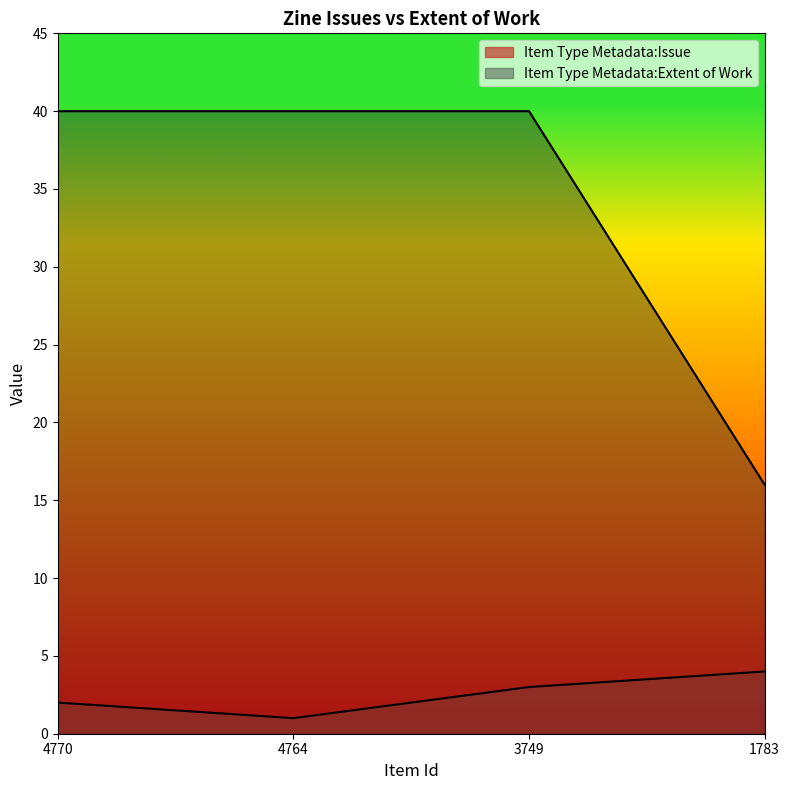

How many data points in Item Type Metadata:Extent of Work are less than 40?

1